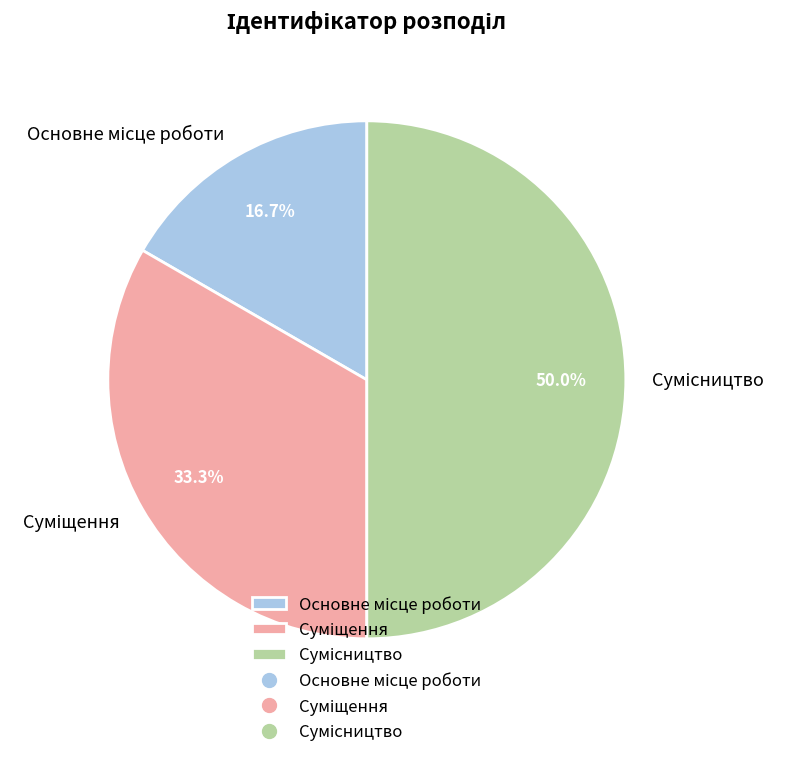

How many slices are in this pie chart?

3